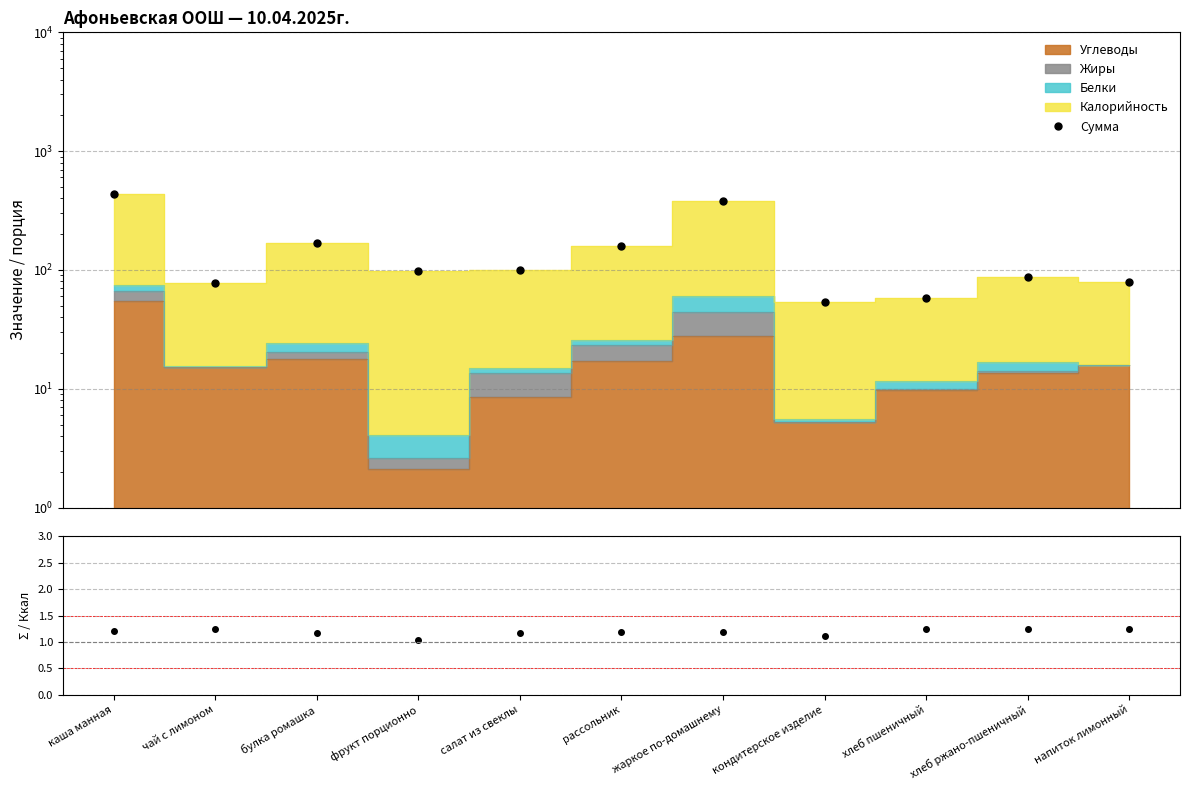

True or false: Сумма / Калорийность and Сумма cross at least once.

False